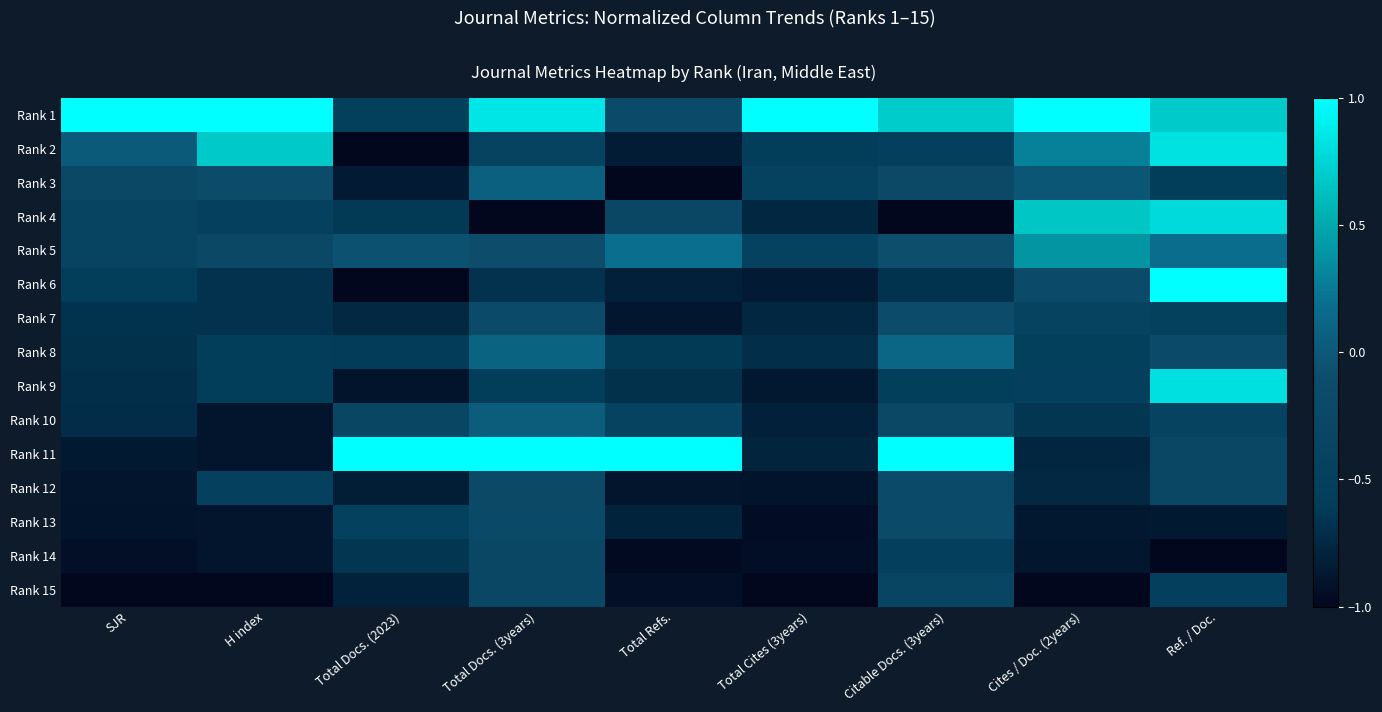

Rank the series at Total Docs. (3years) from highest to lowest value.

Rank 11, Rank 1, Rank 8, Rank 3, Rank 10, Rank 5, Rank 7, Rank 13, Rank 12, Rank 15, Rank 14, Rank 2, Rank 9, Rank 6, Rank 4